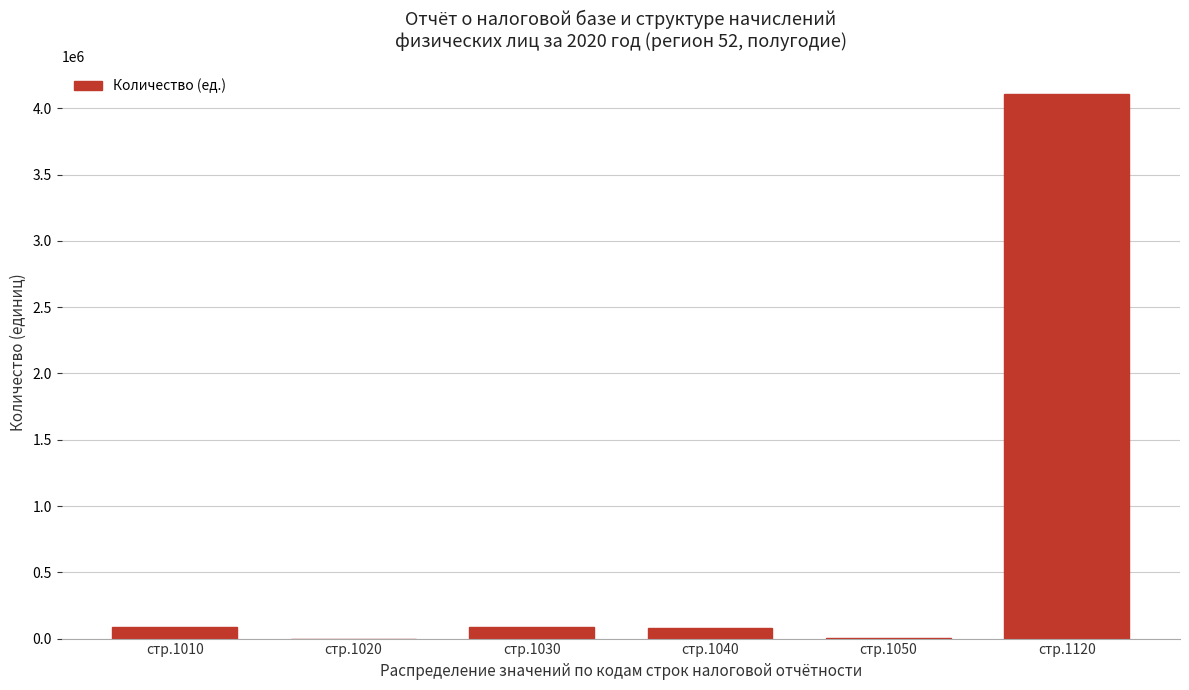

What is the maximum value shown in the chart?

4111728